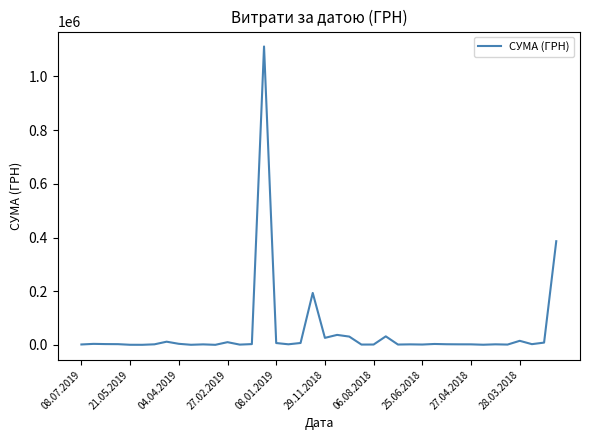

What is the difference between the maximum and second lowest values?

1111489.2